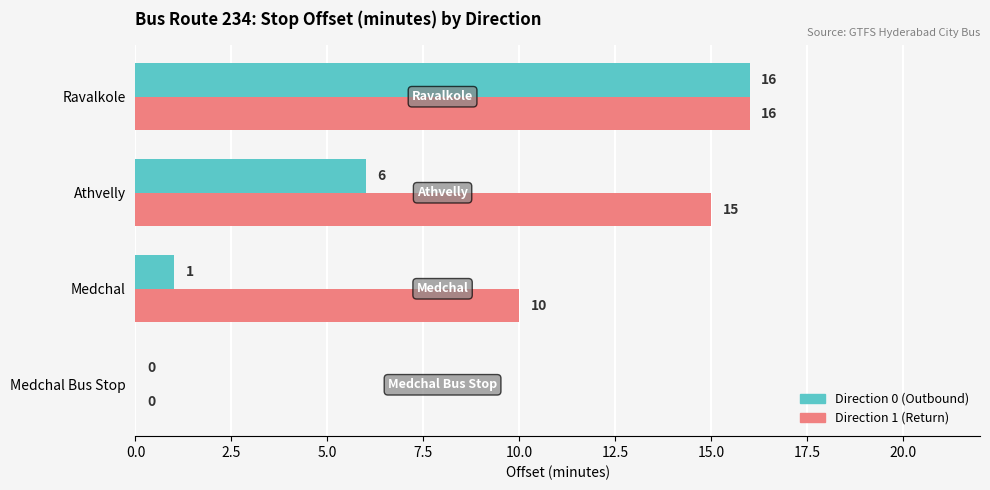

Between Medchal and Ravalkole, which series saw the biggest shift?

Direction 0 (Outbound)